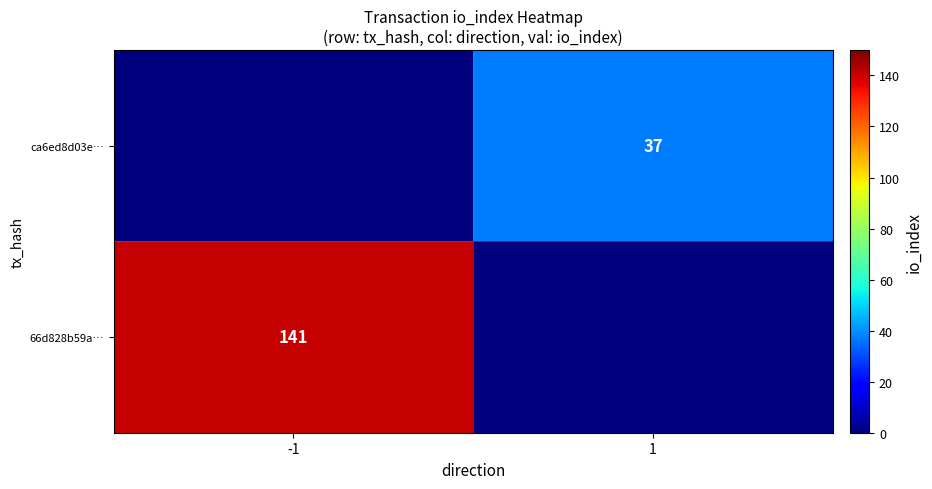

Is it true that ca6ed8d03e… equals 37 at 1?

True